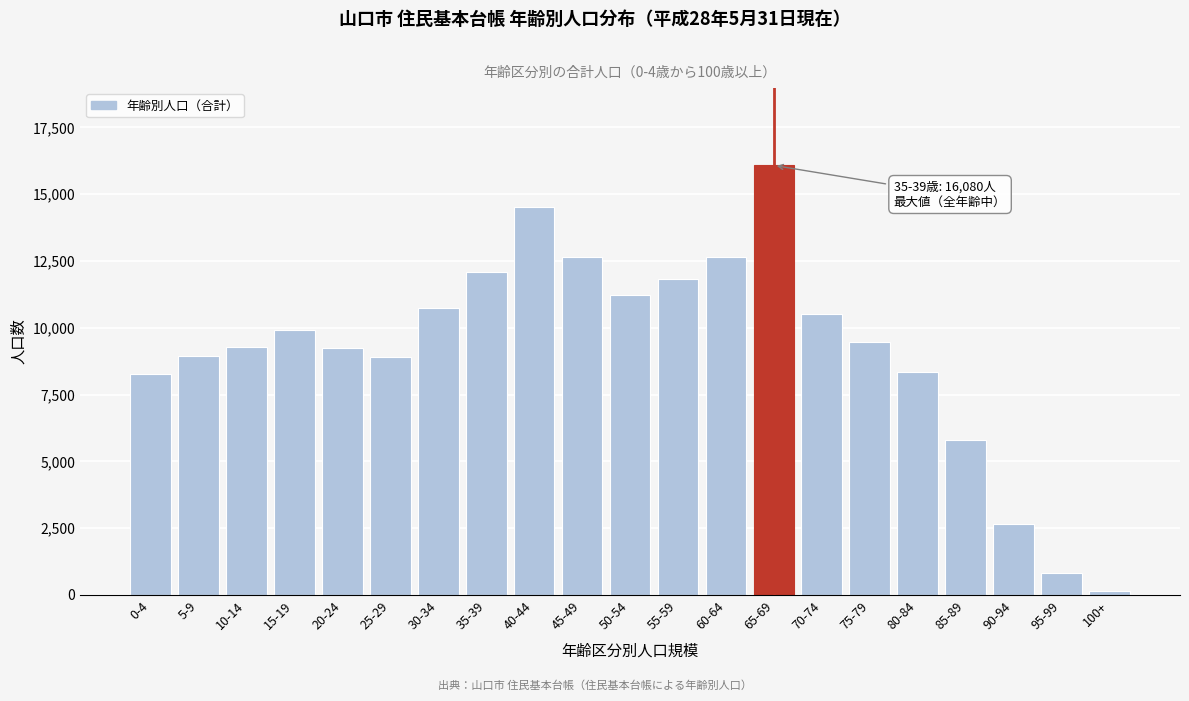

What is the label of the 17th bar from the right?

20-24